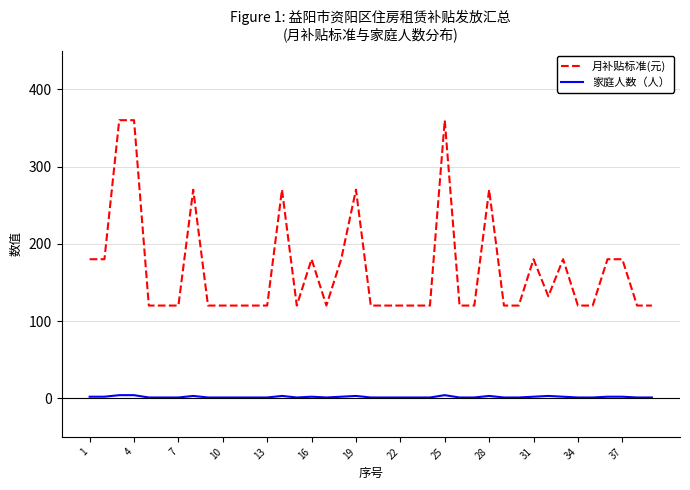

Is this an area chart (filled region under the line)?

No